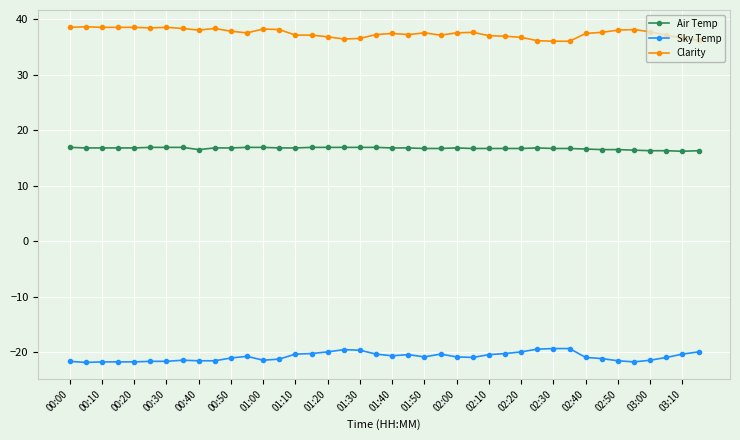

What is the average value of the Air Temp series?

16.7